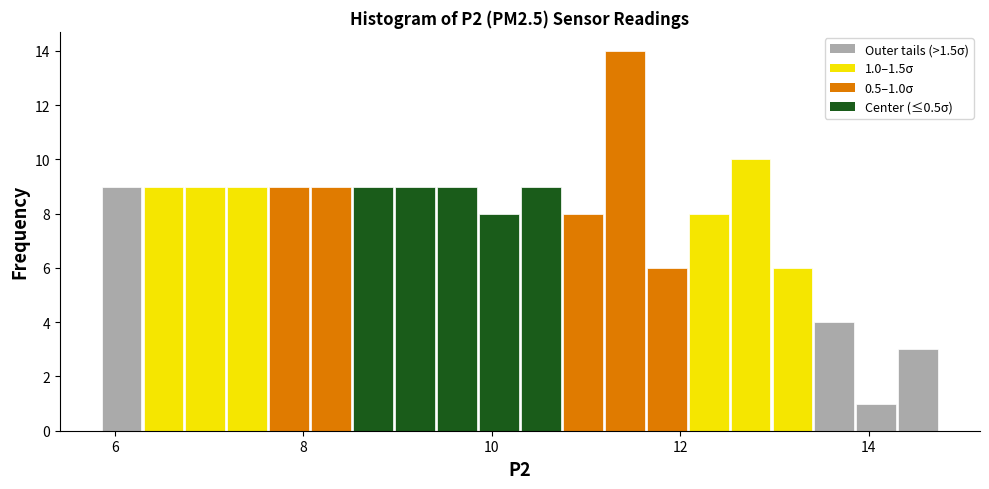

Read against the x-axis, roughly where is the centre of the tallest bar?

11.4